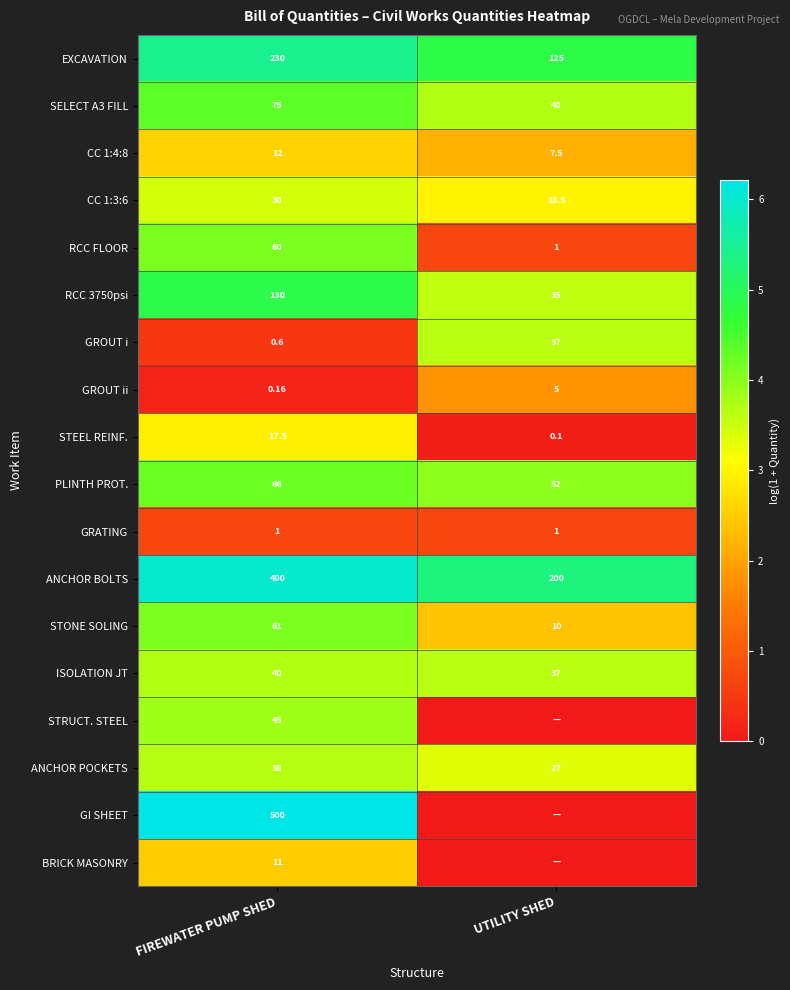

Rank the categories by ANCHOR BOLTS value from lowest to highest.

UTILITY SHED, FIREWATER PUMP SHED